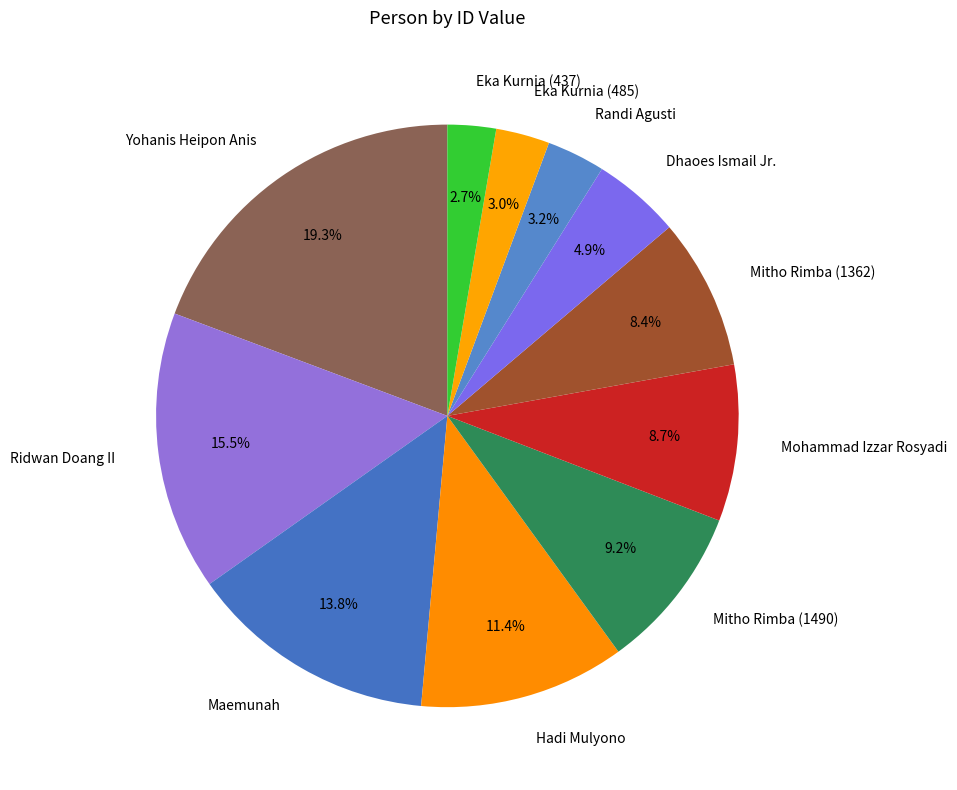

Between Mitho Rimba (1362) and Ridwan Doang II, which is larger?

Ridwan Doang II